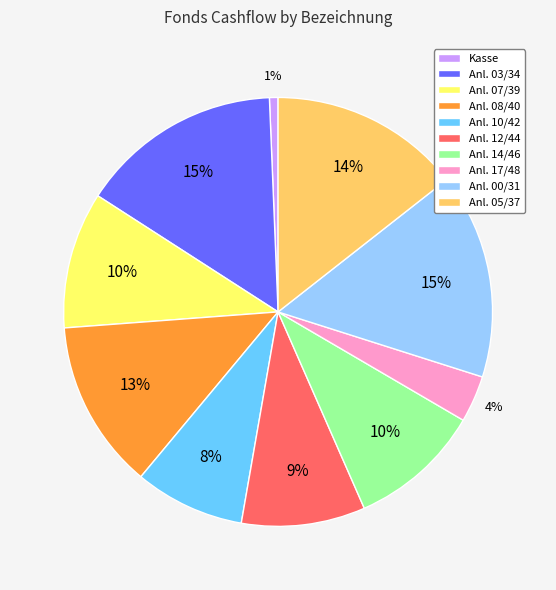

Combined, do Anl. 00/31 and Anl. 05/37 account for over 50%?

No